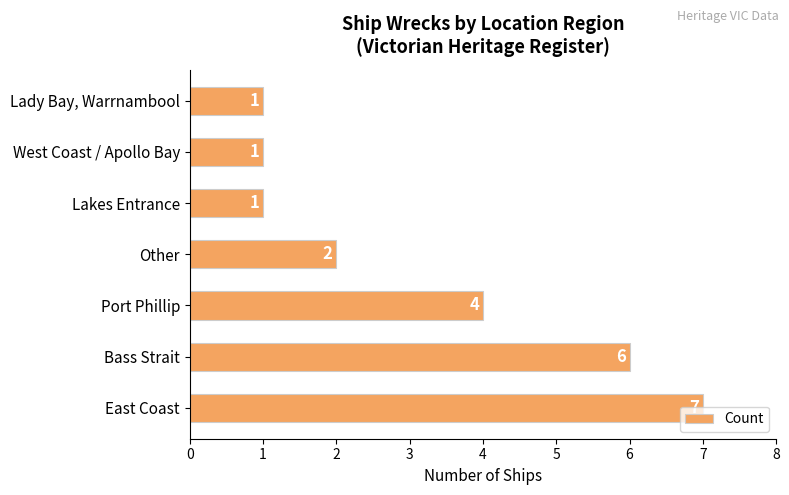

What is the difference between the second highest and minimum values?

5